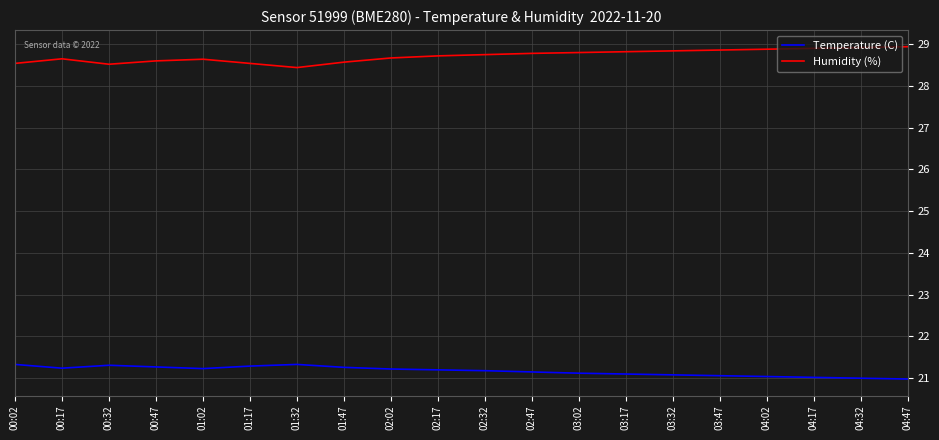

What position from the left is 00:02?

1